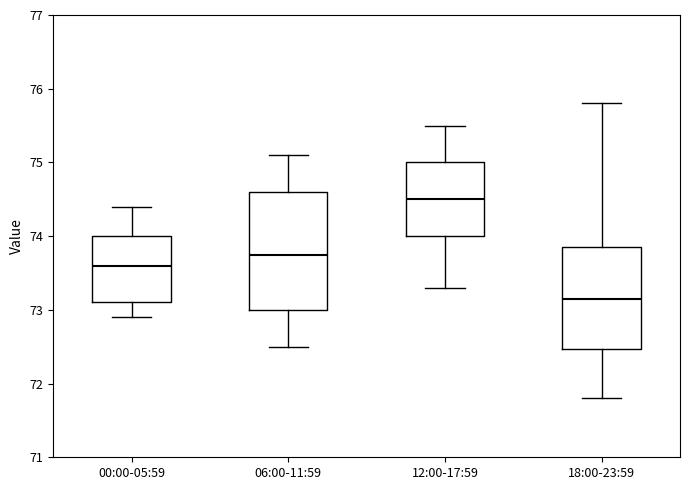

Reading left to right, read every box against the y-axis: the position of its median line, the range the box covers, and the ends of its whiskers. The values are not printed on the chart, so give them approximately, as read against the axis.

00:00-05:59: median 73.6, box 73.1 to 74.0, whiskers 72.9 to 74.4
06:00-11:59: median 73.8, box 73.0 to 74.6, whiskers 72.5 to 75.1
12:00-17:59: median 74.5, box 74.0 to 75.0, whiskers 73.3 to 75.5
18:00-23:59: median 73.2, box 72.5 to 73.9, whiskers 71.8 to 75.8